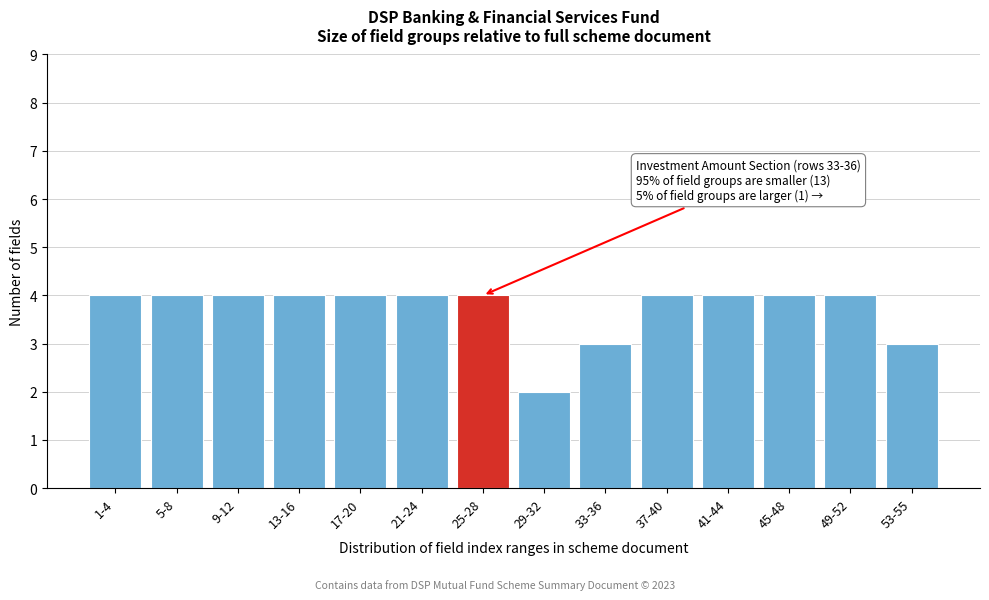

Reading left to right, extract all data points from this chart.

1-4=4	5-8=4	9-12=4	13-16=4	17-20=4	21-24=4	25-28=4	29-32=2	33-36=3	37-40=4	41-44=4	45-48=4	49-52=4	53-55=3